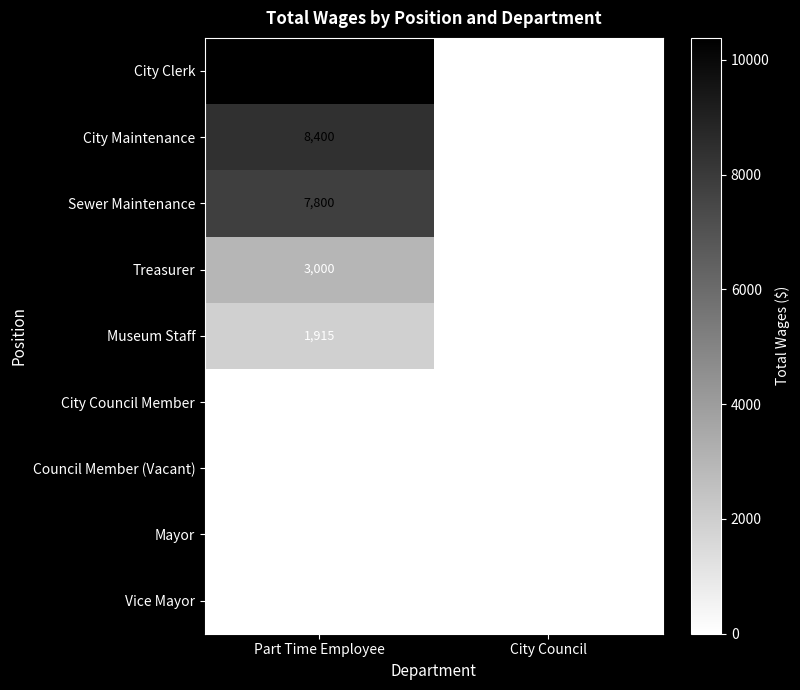

What is the sum of the Sewer Maintenance values at City Council and Part Time Employee?

7800